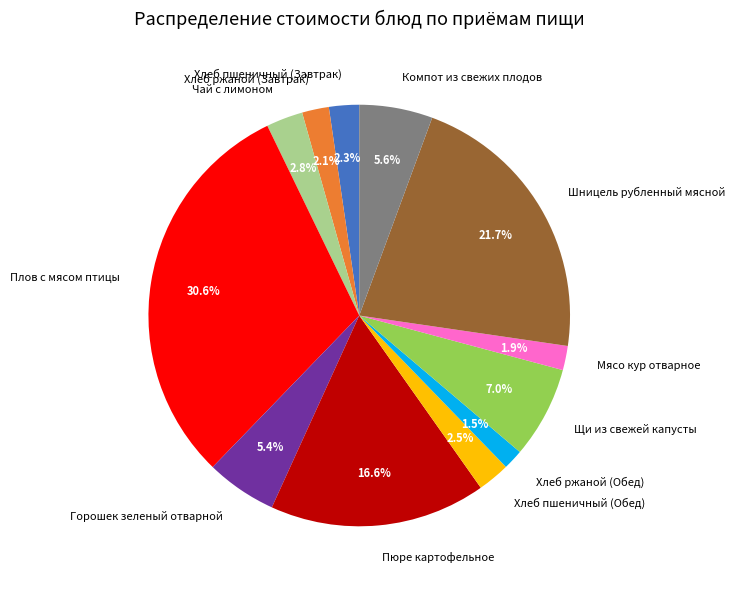

Between Чай с лимоном and Хлеб ржаной (Обед), which is larger?

Чай с лимоном